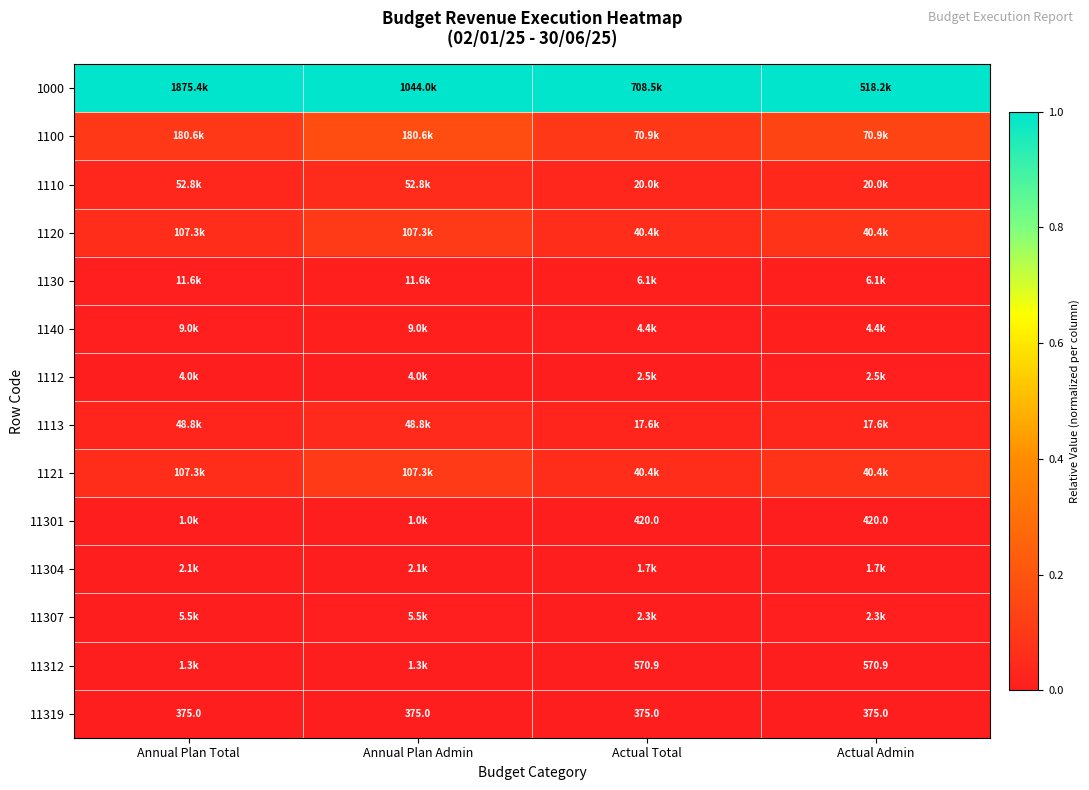

How many distinct data groups are displayed?

14